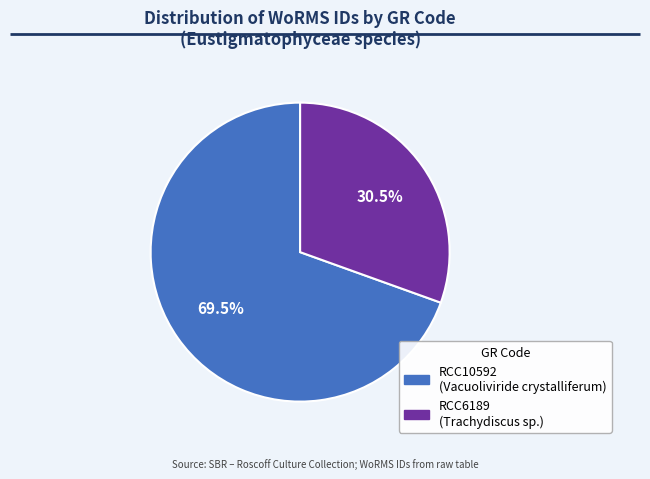

To the nearest percent, what is the difference between the largest and smallest slice percentages?

39%